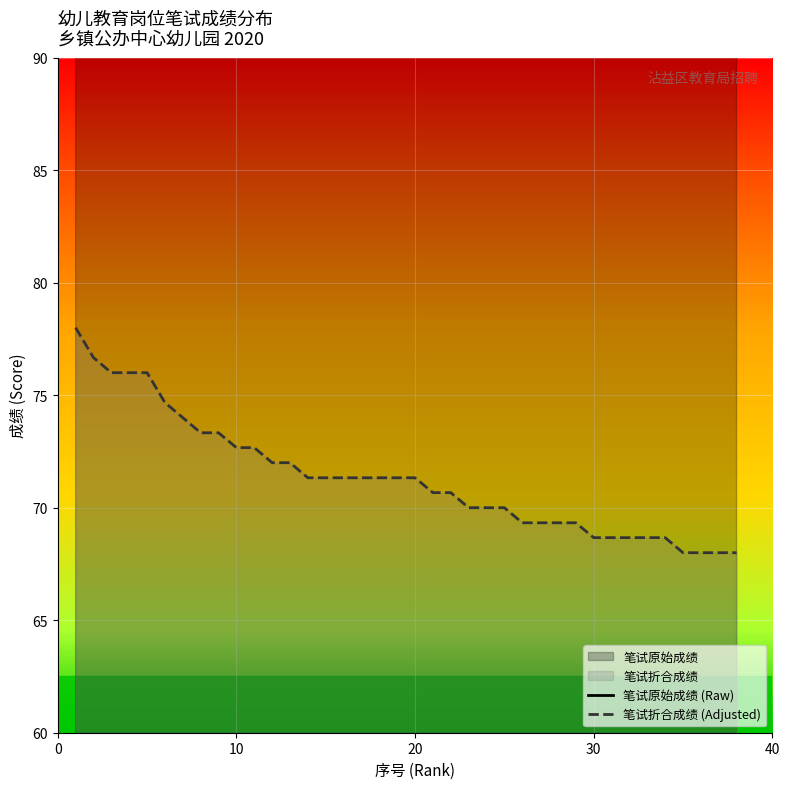

Which series changed the most between 7 and 24?

笔试原始成绩